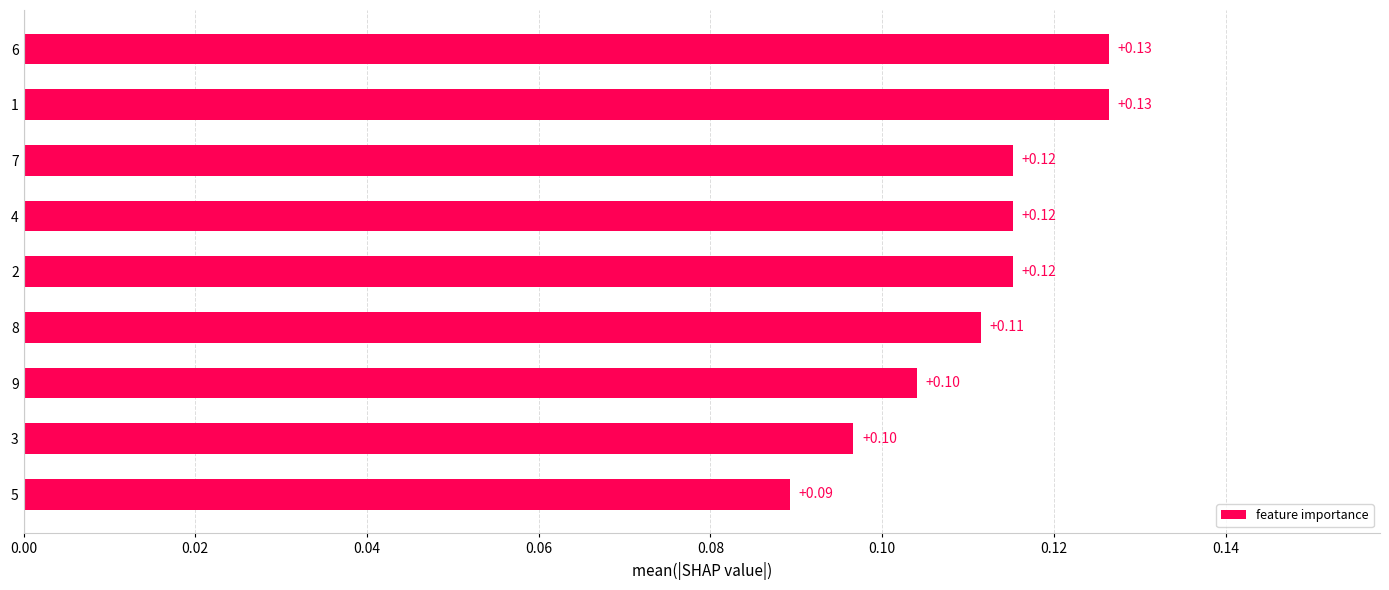

Which has a higher value, 7 or 9?

7